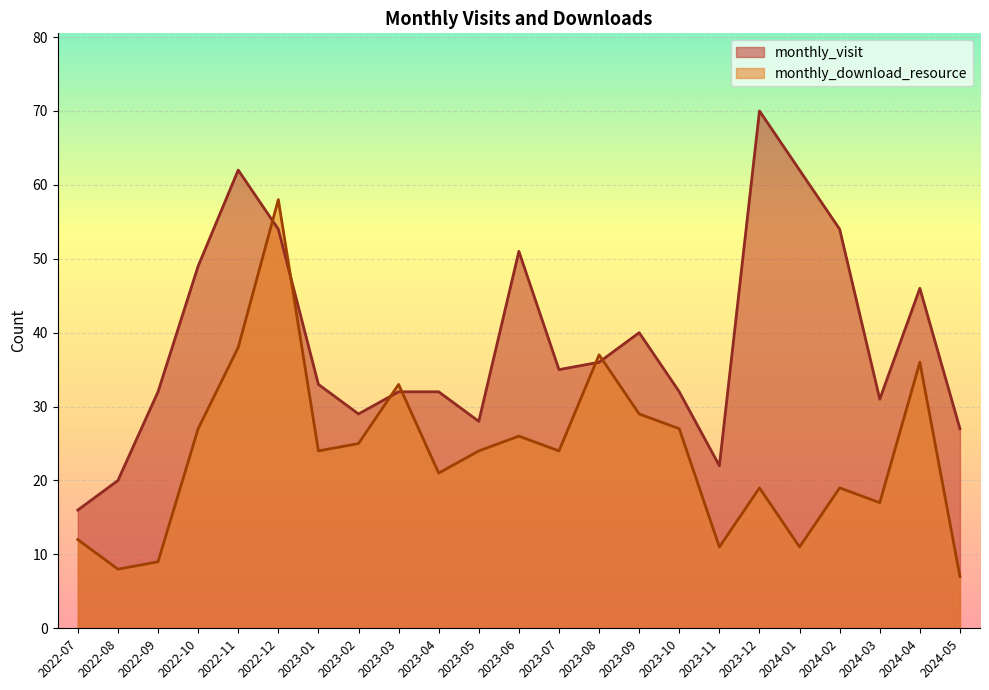

What is the average value of the monthly_visit series?

39